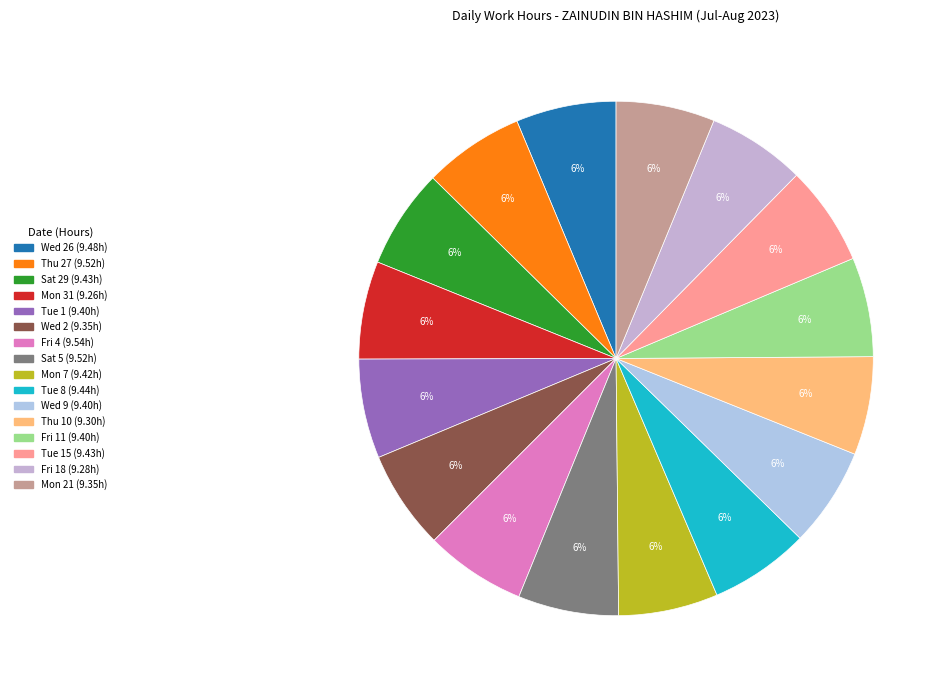

How many slices are in this pie chart?

16